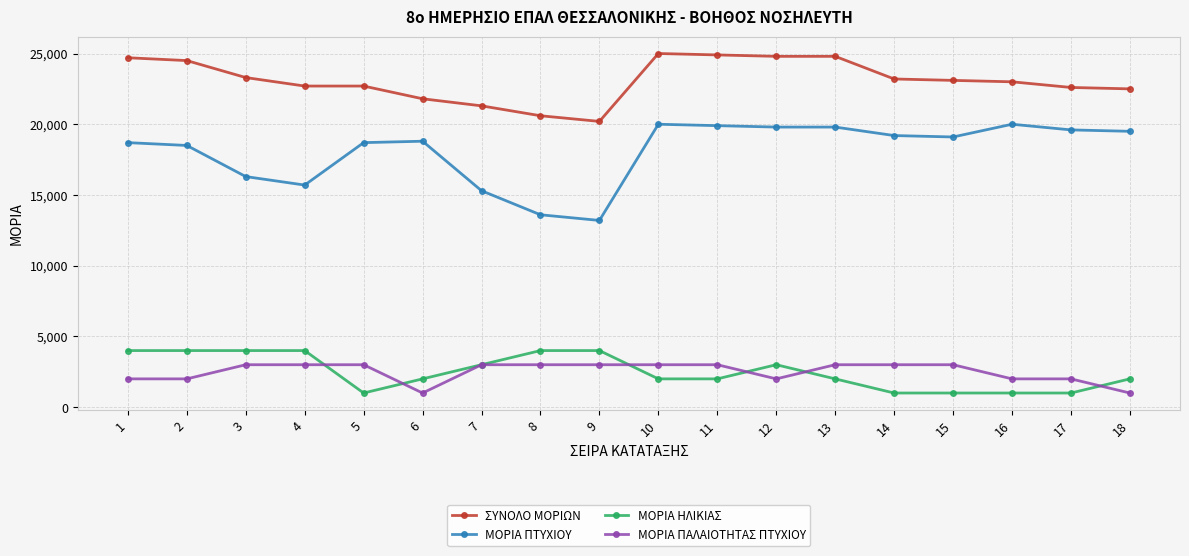

What is the smallest value displayed?

1000